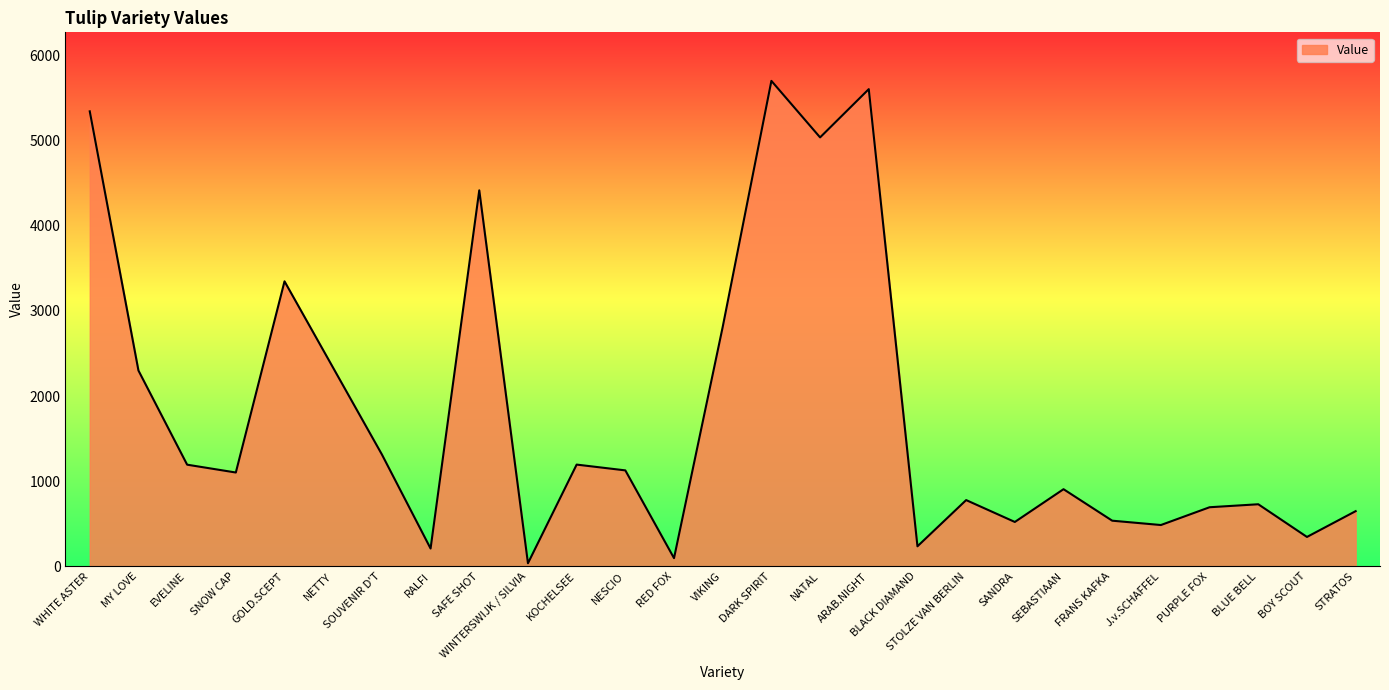

At which category does the data reach its first local peak?

GOLD.SCEPT